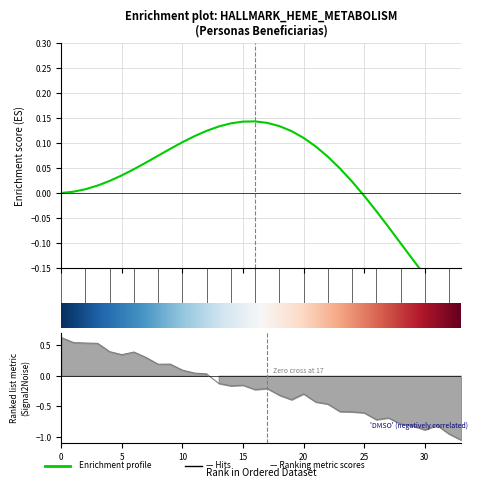

What is the value of the 19th point from the left?

-0.3